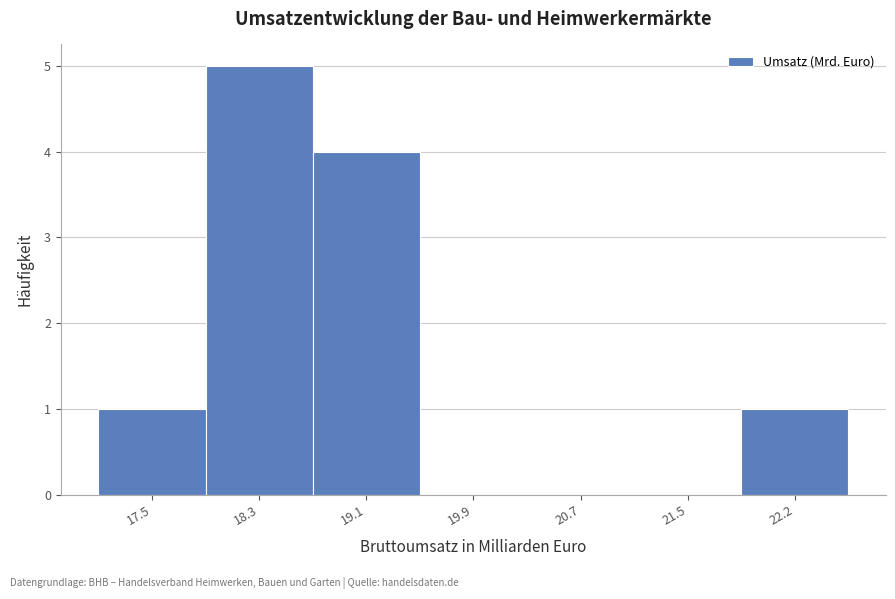

How tall is the bar that spans 17.1 to 17.9 on the x-axis? Neither the bar edges nor the heights are printed on the chart, so give them approximately, as read against the axes.

1